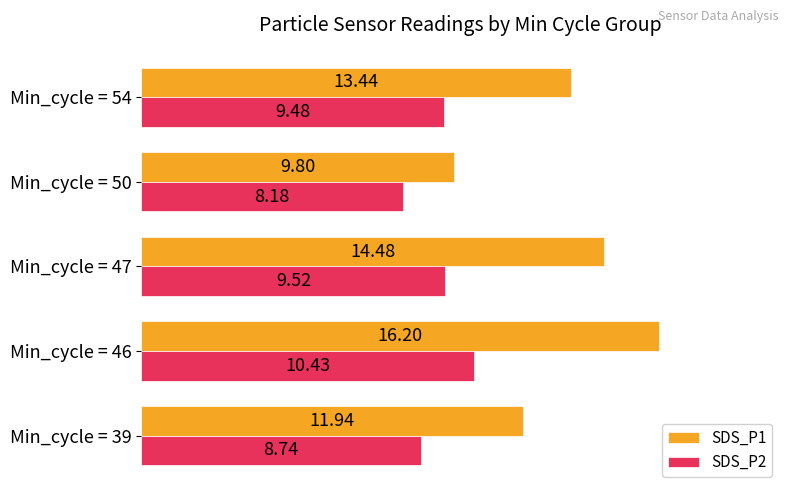

What is the sum of the SDS_P1 values at Min_cycle = 50 and Min_cycle = 46?

26.0